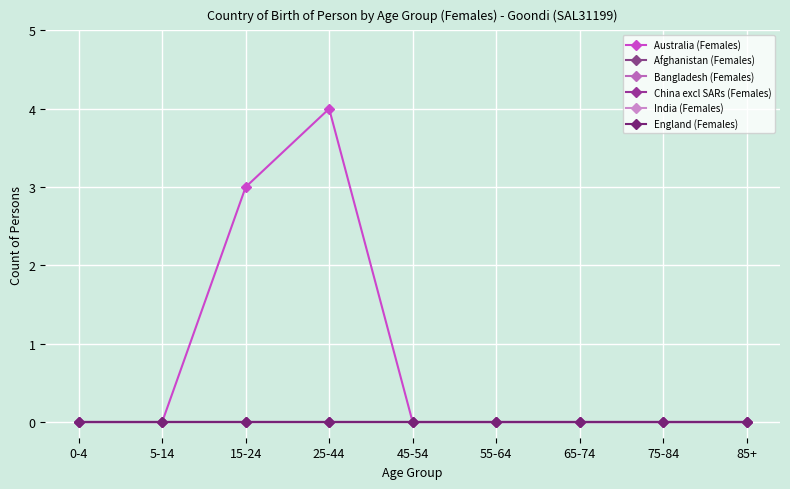

Which series has the largest total across all categories?

Australia (Females)